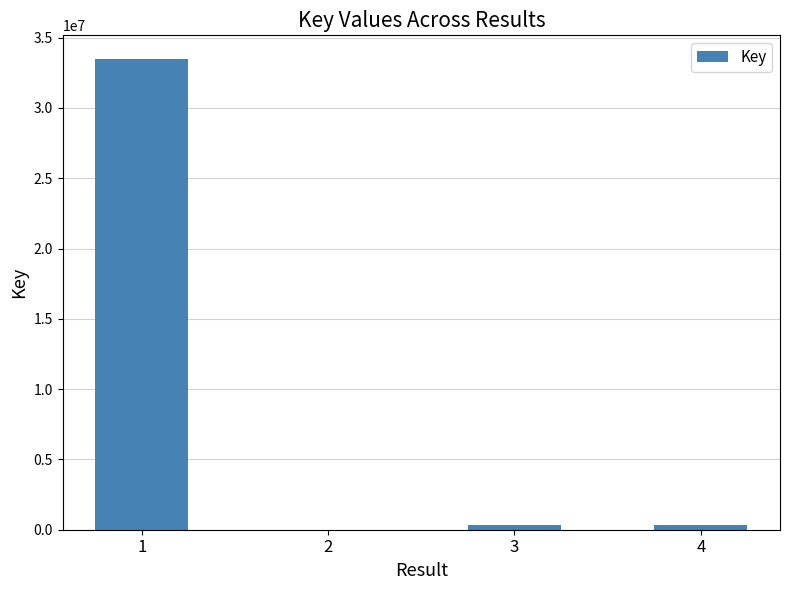

The value at 1 is 56987651. True or false?

False